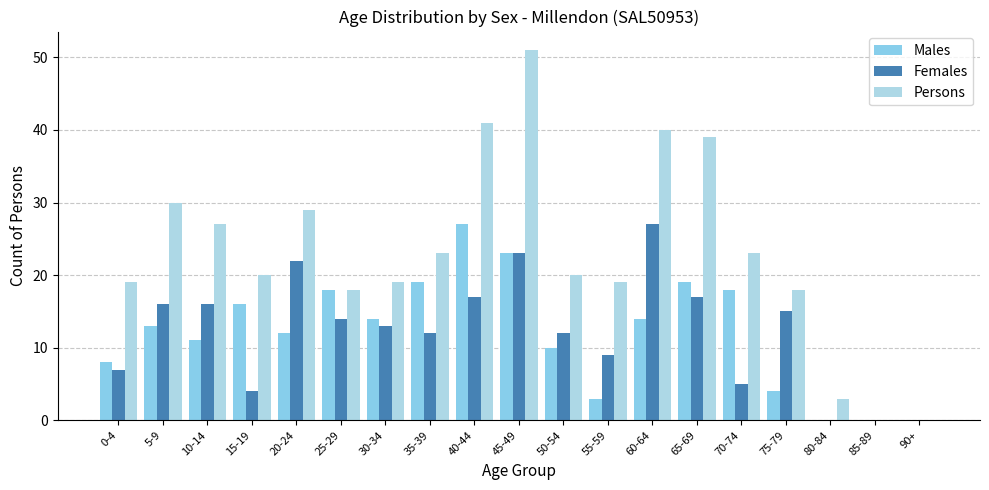

List the labels in order of Persons value, largest first.

45-49, 40-44, 60-64, 65-69, 5-9, 20-24, 10-14, 35-39, 70-74, 15-19, 50-54, 0-4, 30-34, 55-59, 25-29, 75-79, 80-84, 85-89, 90+